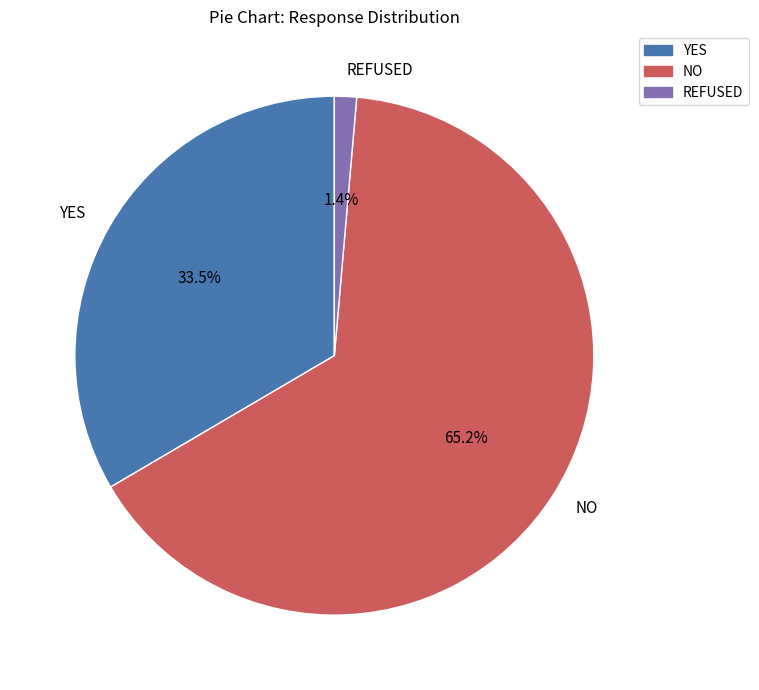

What is the largest slice in the pie chart?

NO